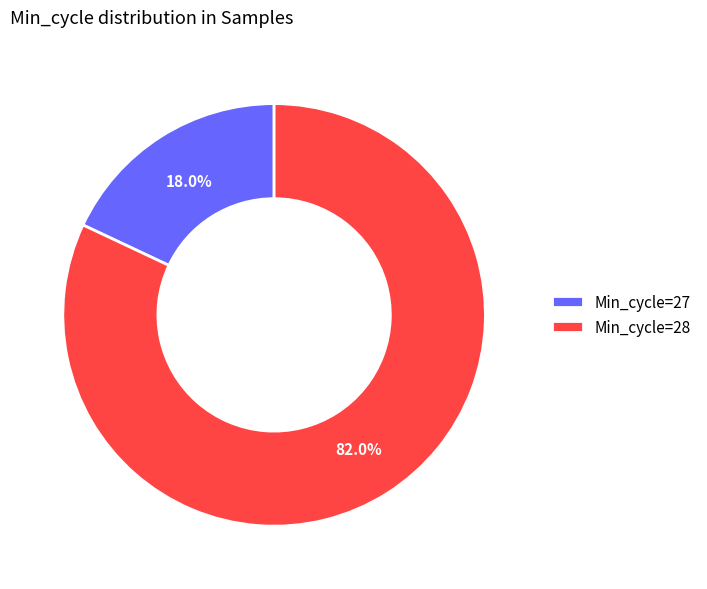

Between Min_cycle=28 and Min_cycle=27, which is larger?

Min_cycle=28